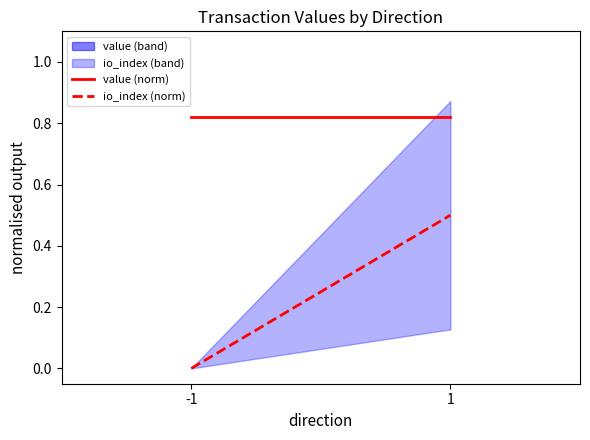

Reading right to left, transcribe all the data shown in this chart.

value (norm): 1=0.8	-1=0.8
io_index (norm): 1=0.5	-1=0.0